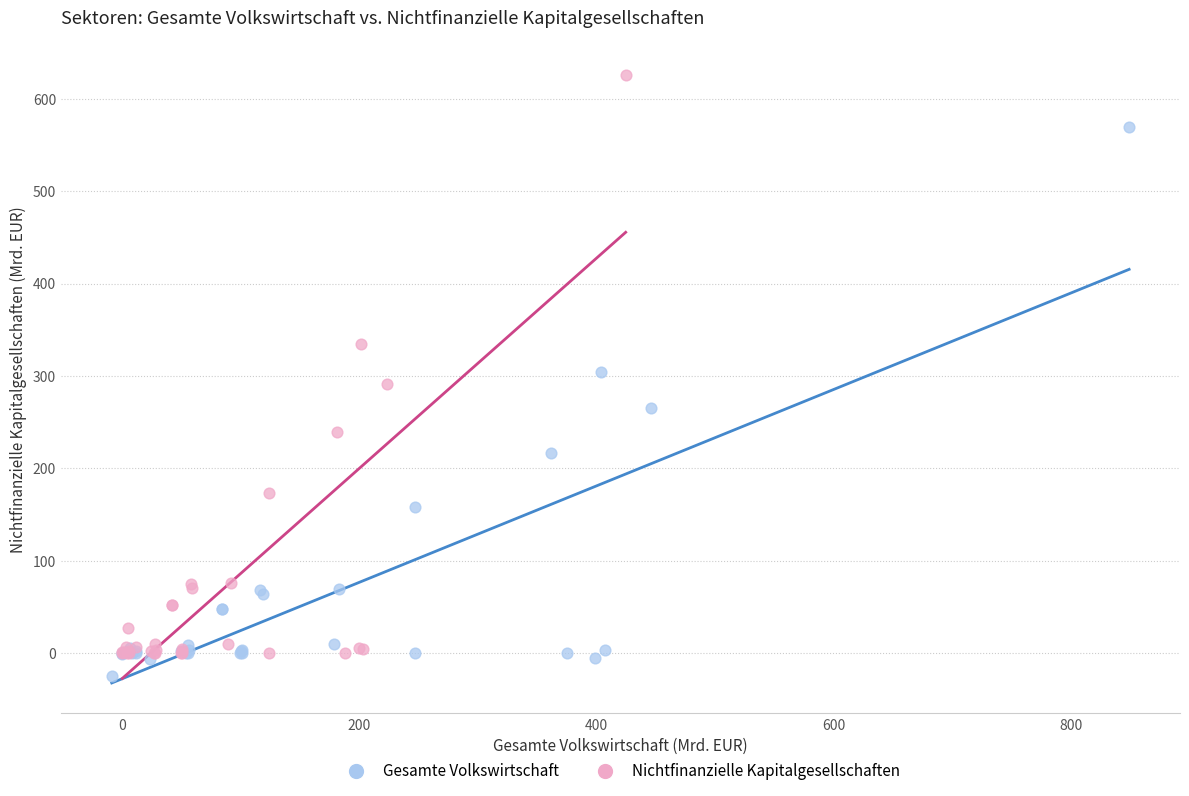

Which series reaches the maximum Y coordinate?

Nichtfinanzielle Kapitalgesellschaften